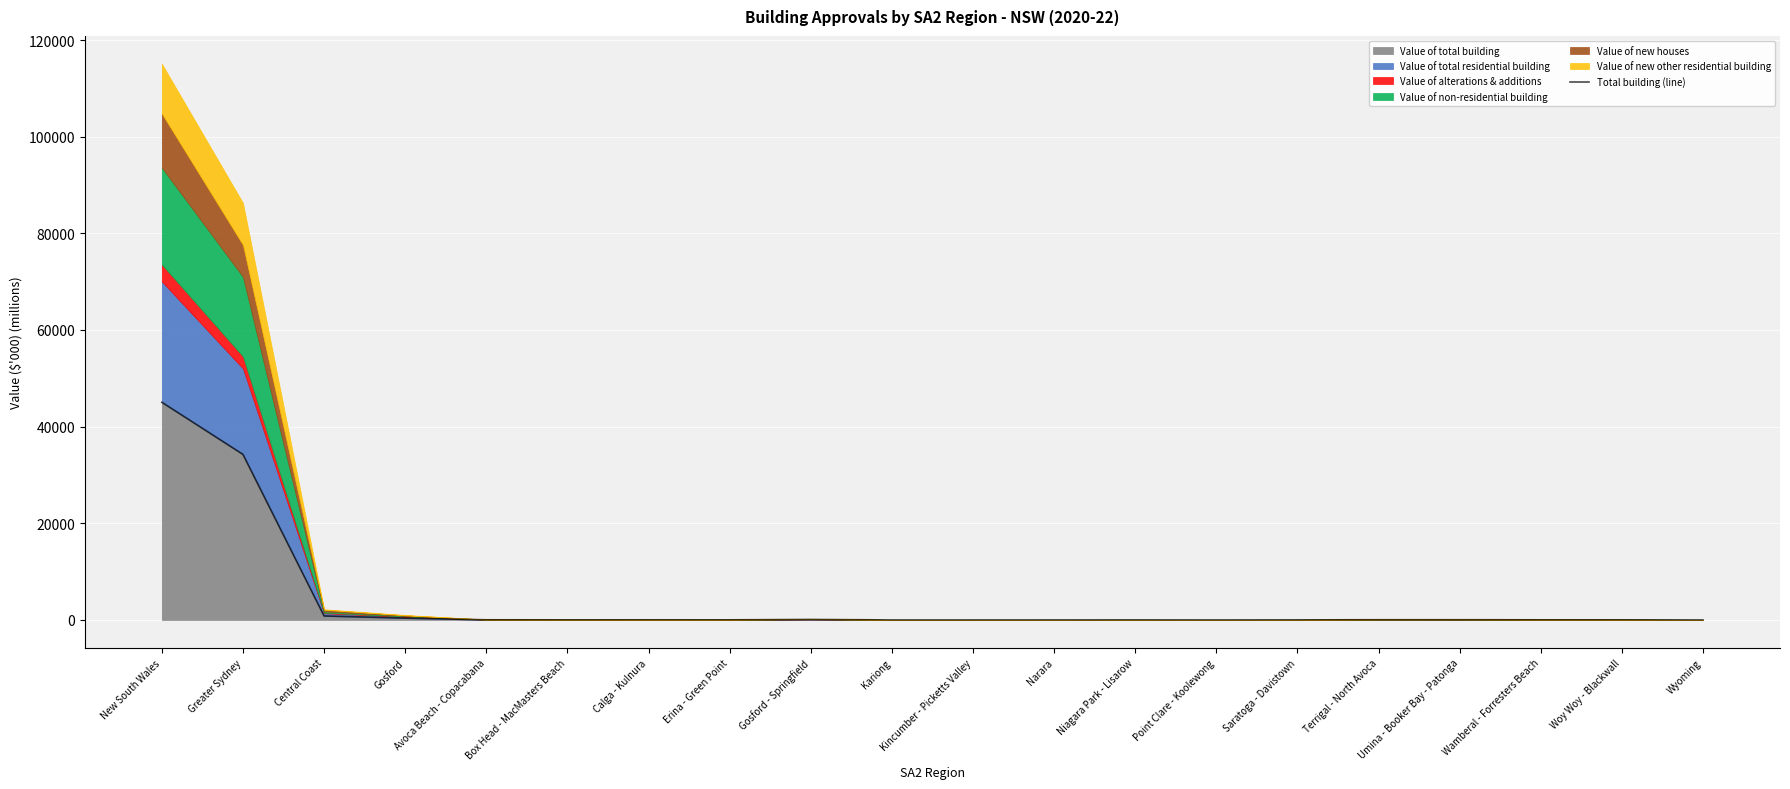

What is the label of the 8th point from the left?

Erina - Green Point